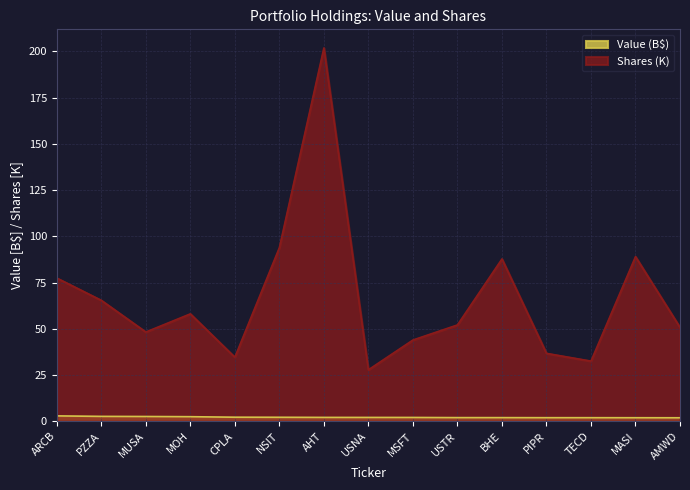

Where does the Value series first go above 2?

ARCB